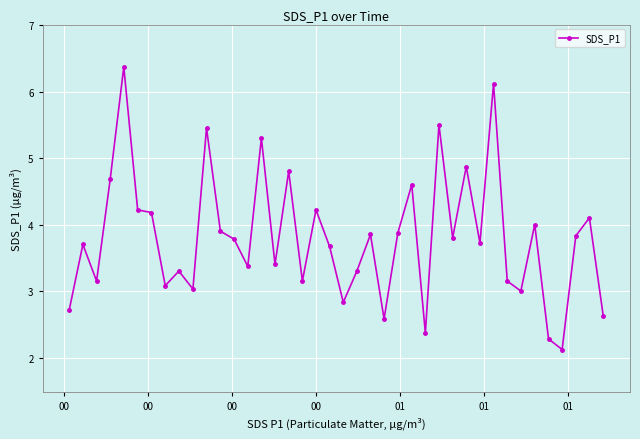

What is the value of the 36th point from the left?

2.3